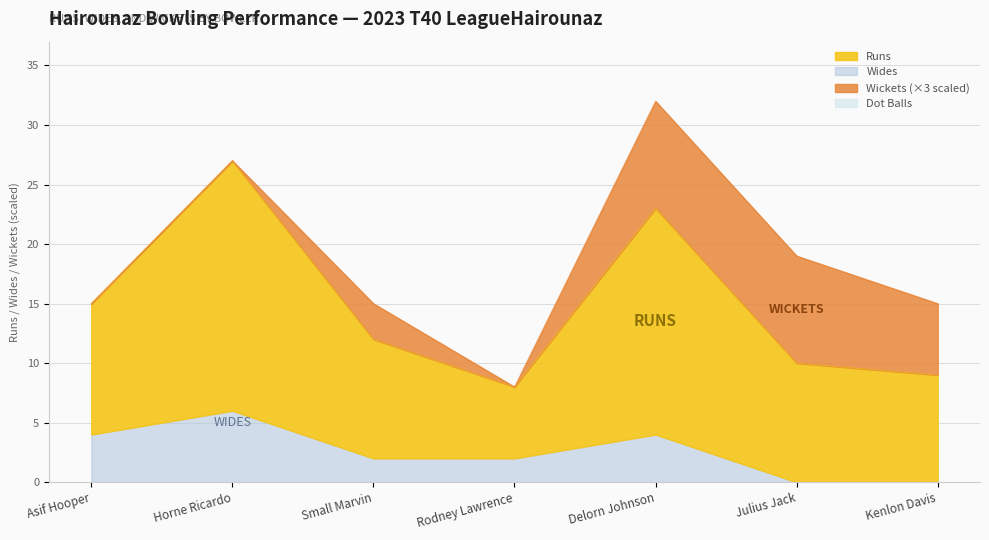

At which label does Wides first exceed 2?

Asif Hooper